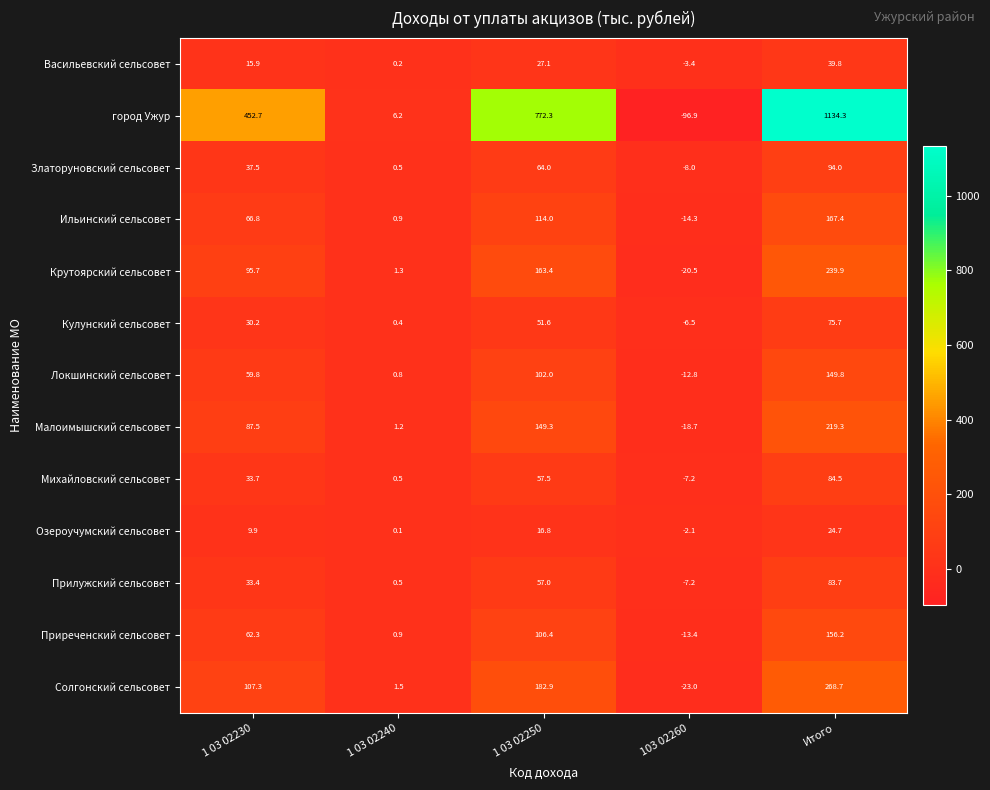

What is the maximum value shown in the chart?

1134.3